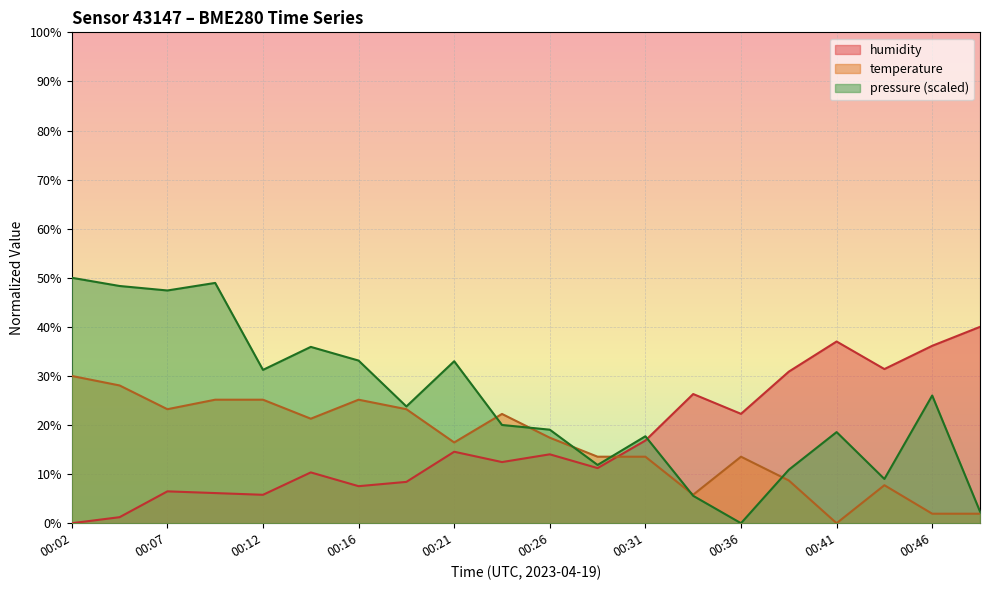

Where is the first local maximum for temperature?

00:16